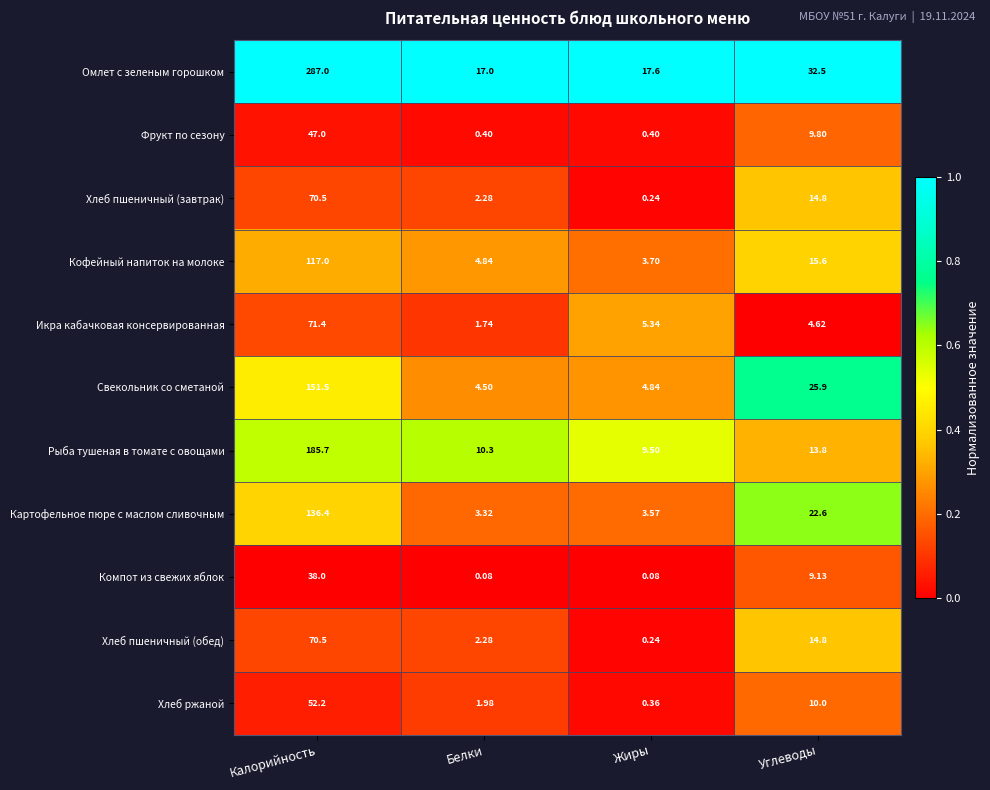

Which series changed the most between Жиры and Углеводы?

Свекольник со сметаной